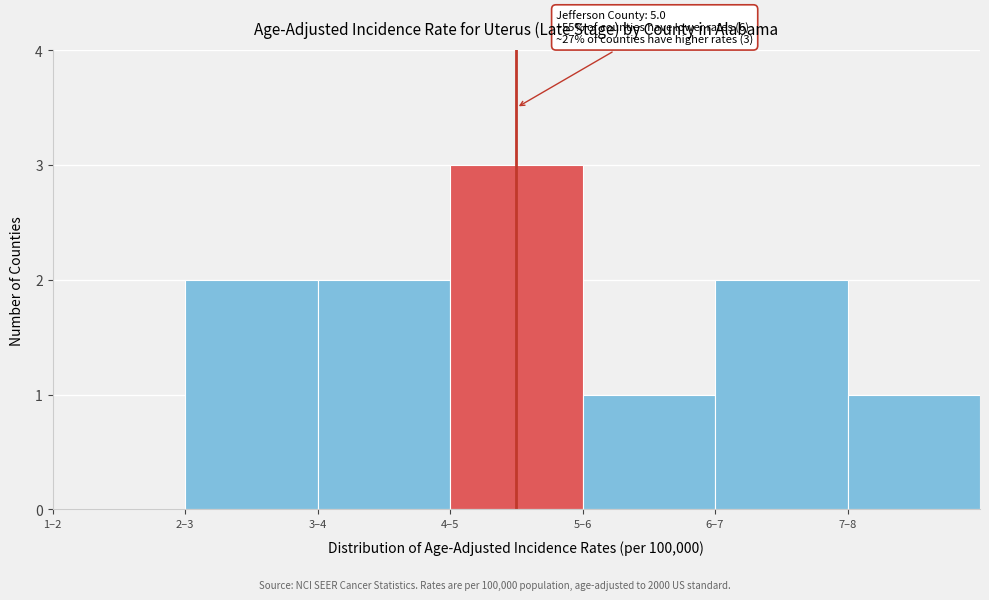

Reading right to left, list all the values displayed in this chart.

7–8=1	6–7=2	5–6=1	4–5=3	3–4=2	2–3=2	1–2=0